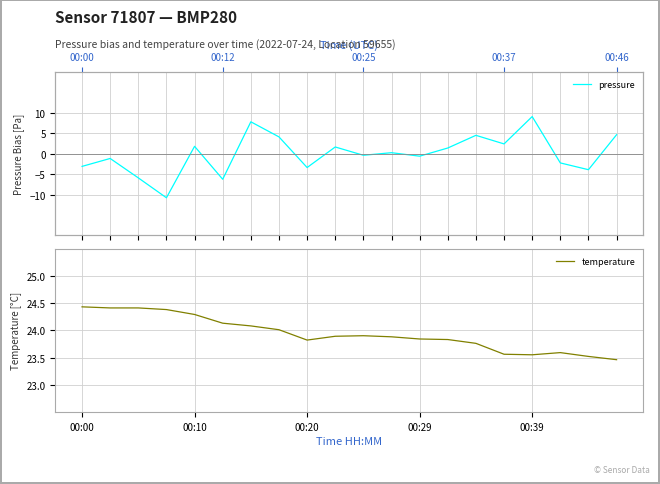

The temperature series shows 38.4 at 15. True or false?

False